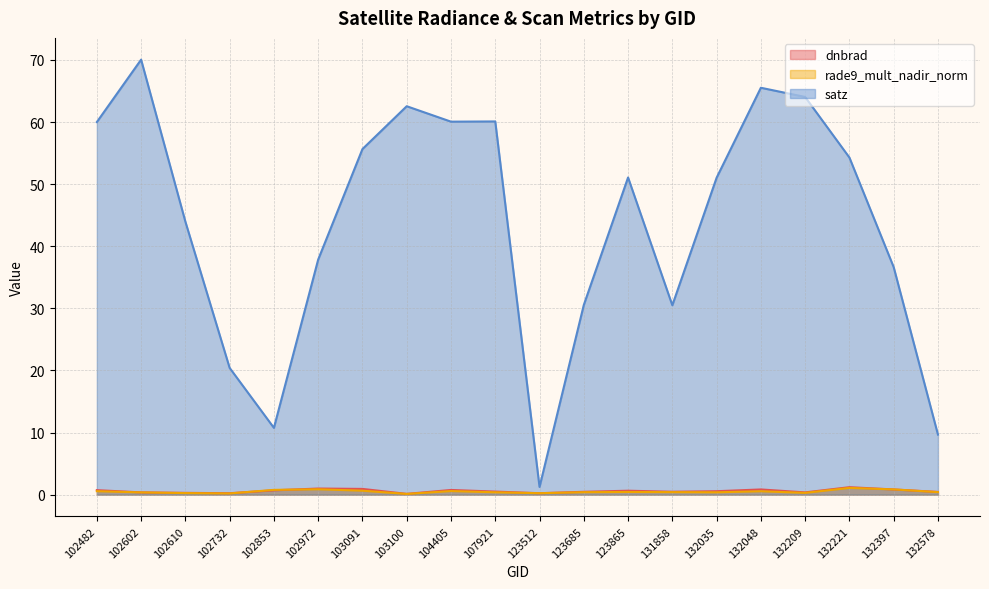

What is the sum of the dnbrad values at 132048 and 132221?

2.0